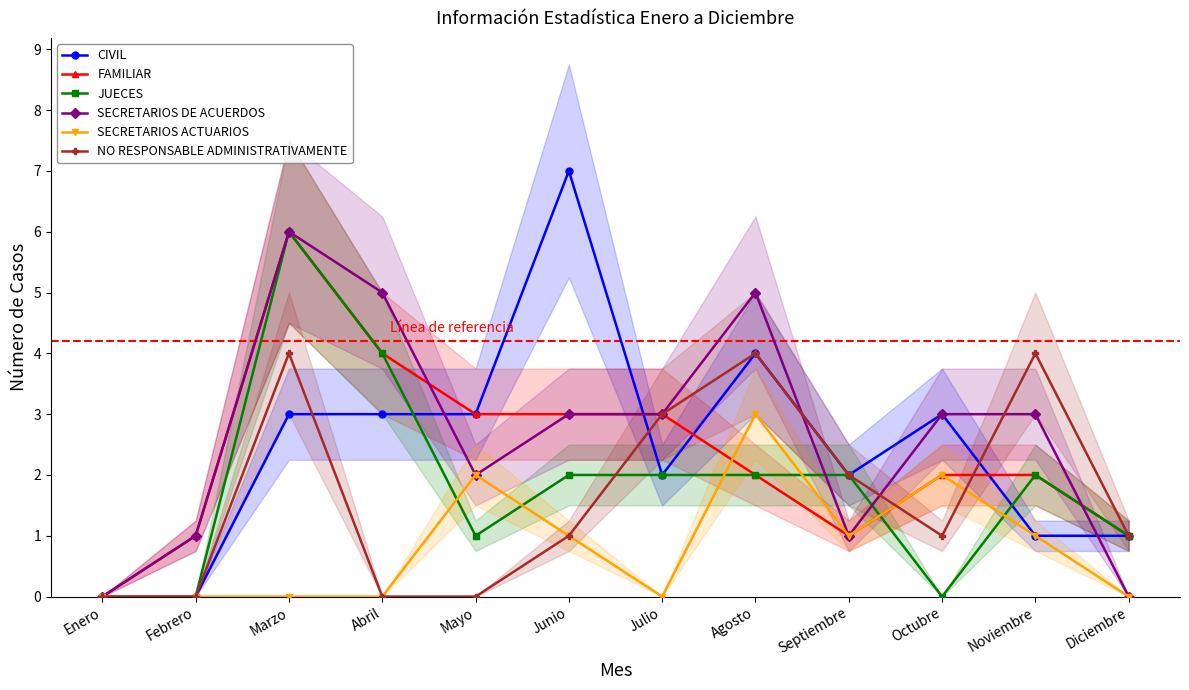

How many series are shown in this chart?

6